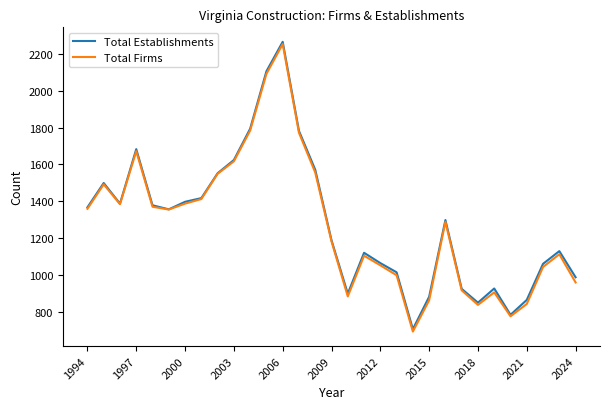

What are all the series names shown in the legend?

Total Establishments, Total Firms